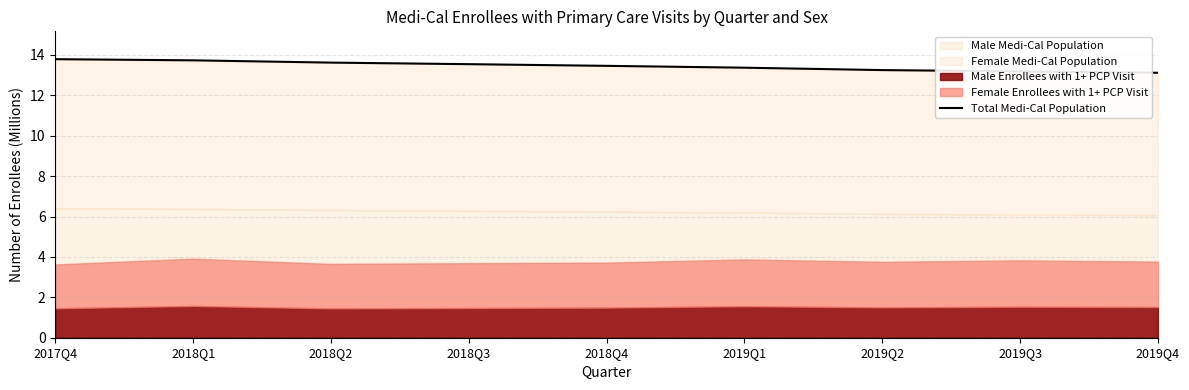

List the labels in order of value, largest first.

2017Q4, 2018Q1, 2018Q2, 2018Q3, 2018Q4, 2019Q1, 2019Q2, 2019Q3, 2019Q4